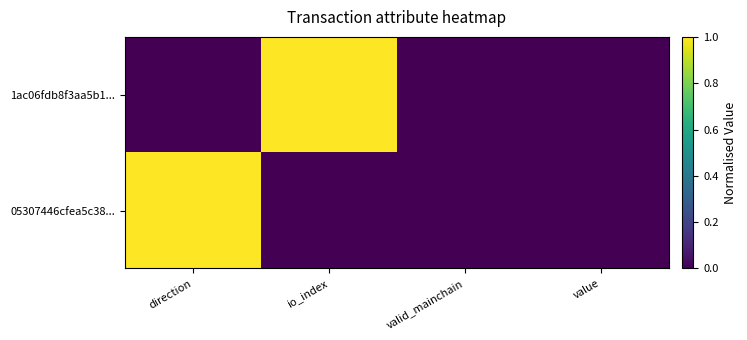

What is the total value across all series at direction?

1